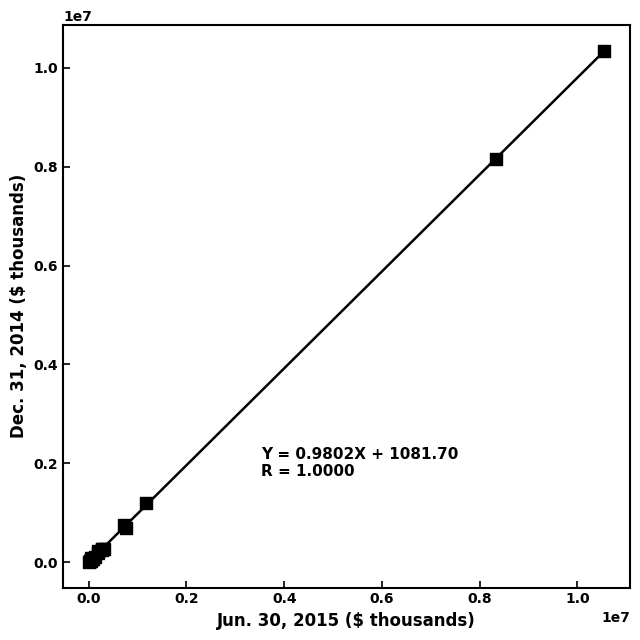

What Y value in the scatter plot is closest to 5175778?

8162908